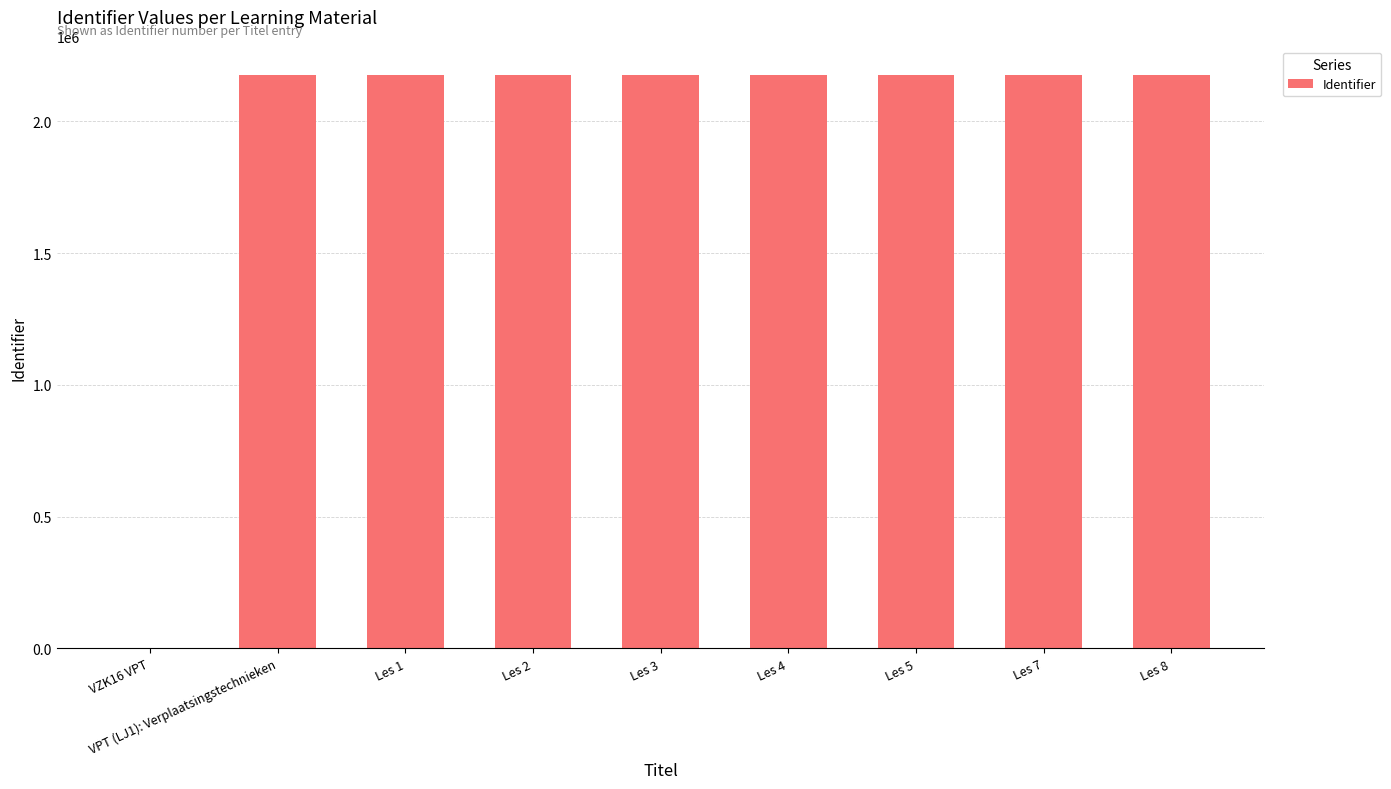

The value at Les 8 is 2175574. True or false?

True